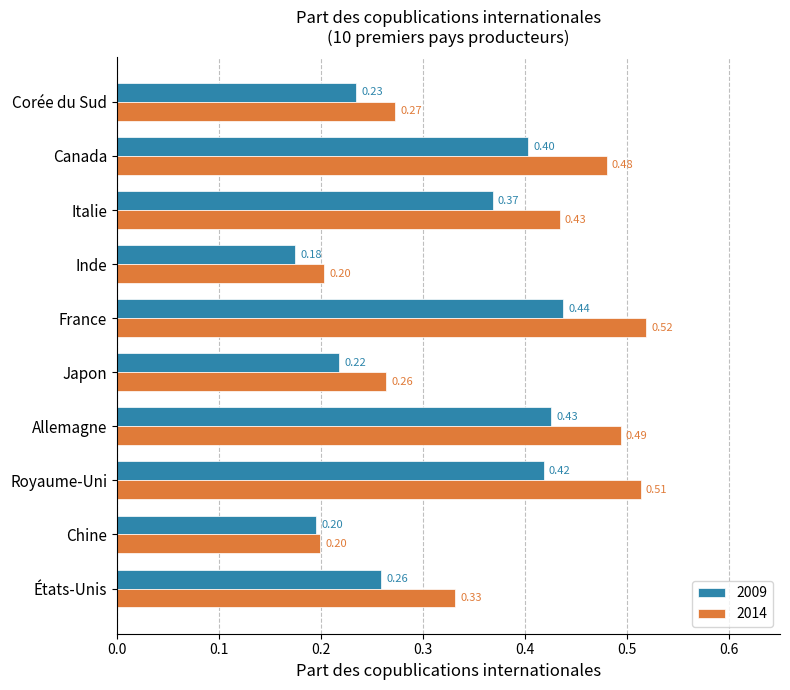

Rank the series at Japon from highest to lowest value.

2014, 2009